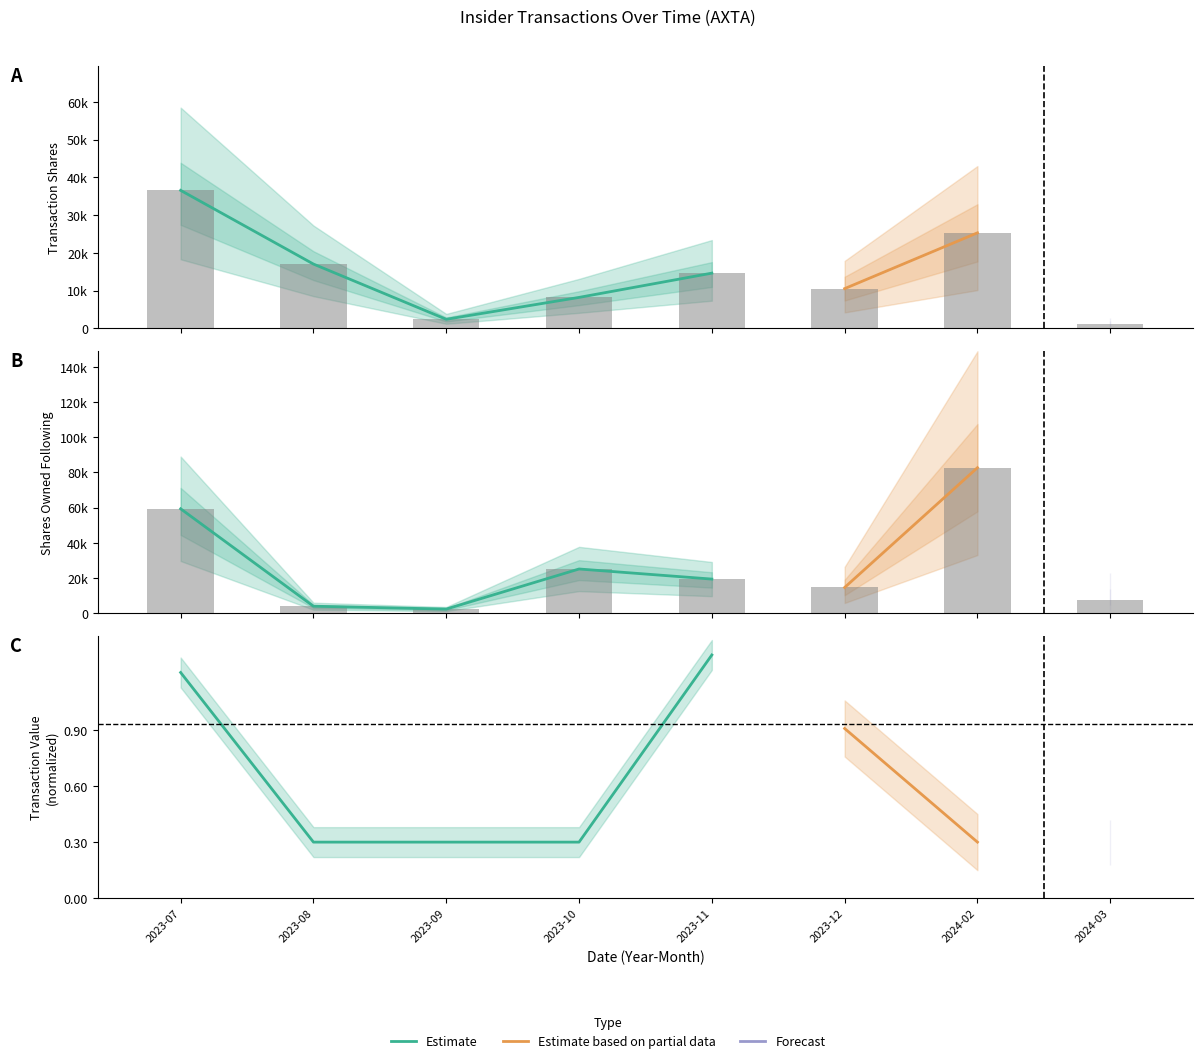

Which has a higher value, 2023-09 or 2023-11?

2023-11